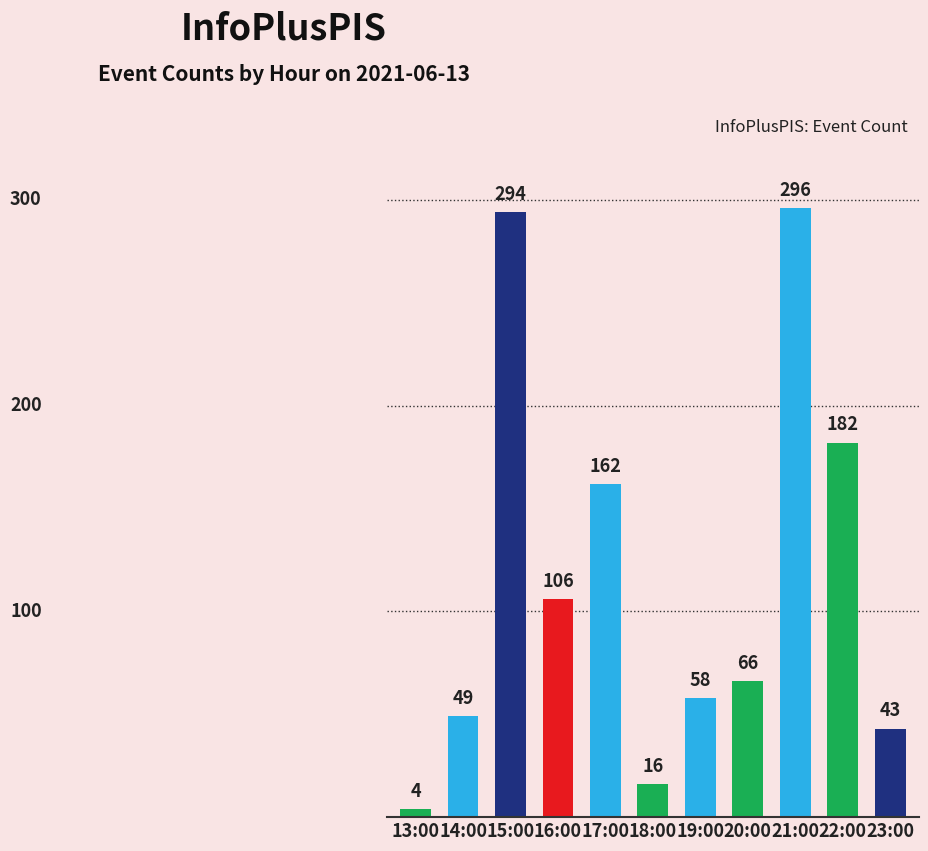

List the labels in order of value, largest first.

21:00, 15:00, 22:00, 17:00, 16:00, 20:00, 19:00, 14:00, 23:00, 18:00, 13:00